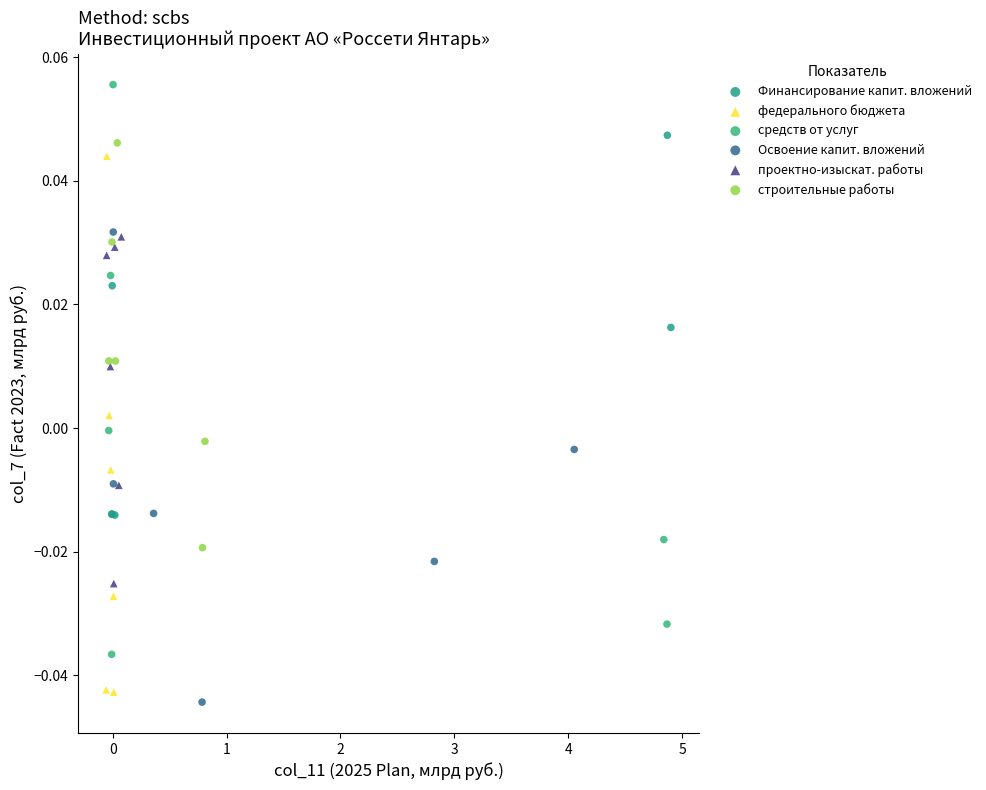

Which series reaches the maximum Y coordinate?

средств от услуг